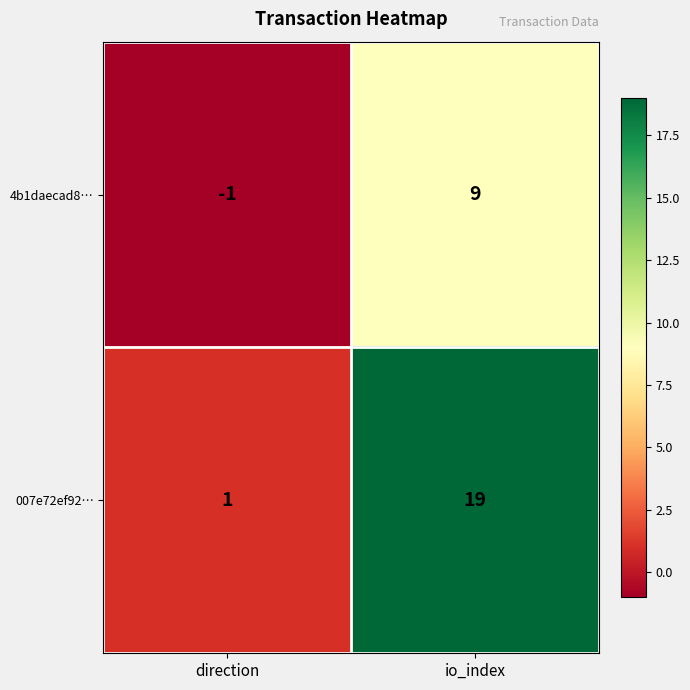

What is the greatest value displayed?

19